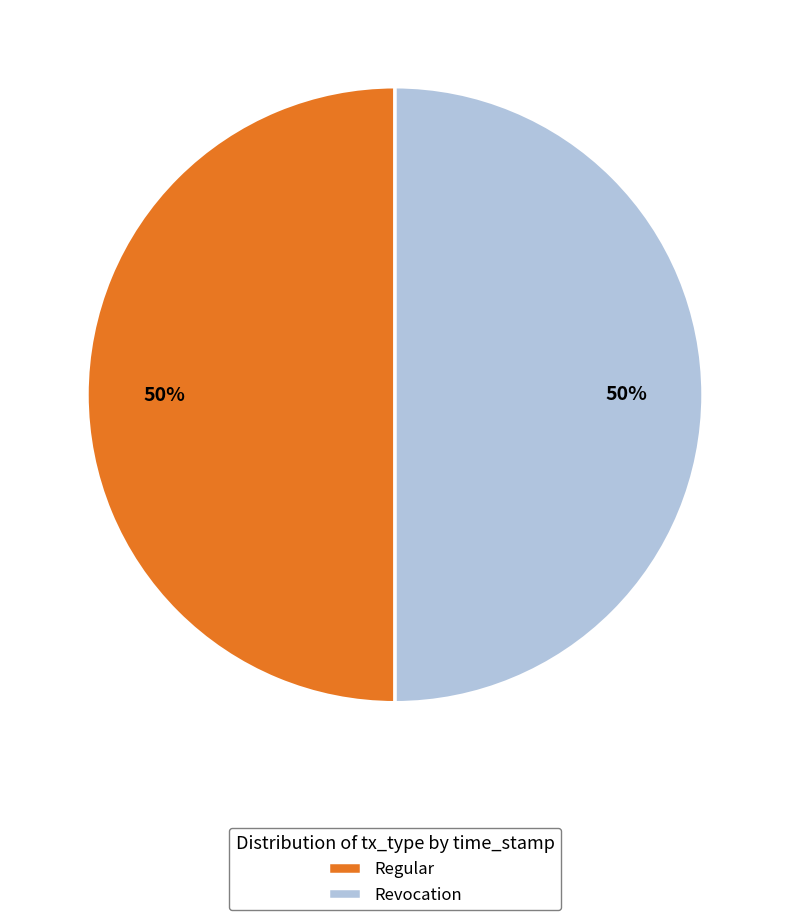

To the nearest percent, what is the average slice percentage?

50%